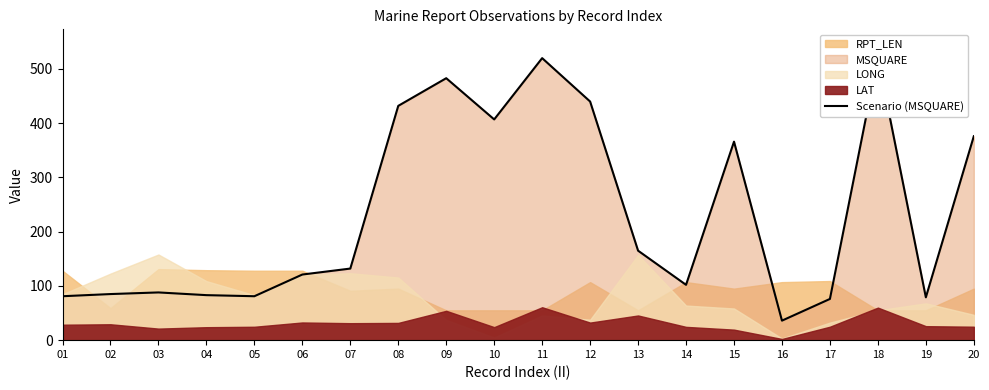

What is the smallest value displayed?

36